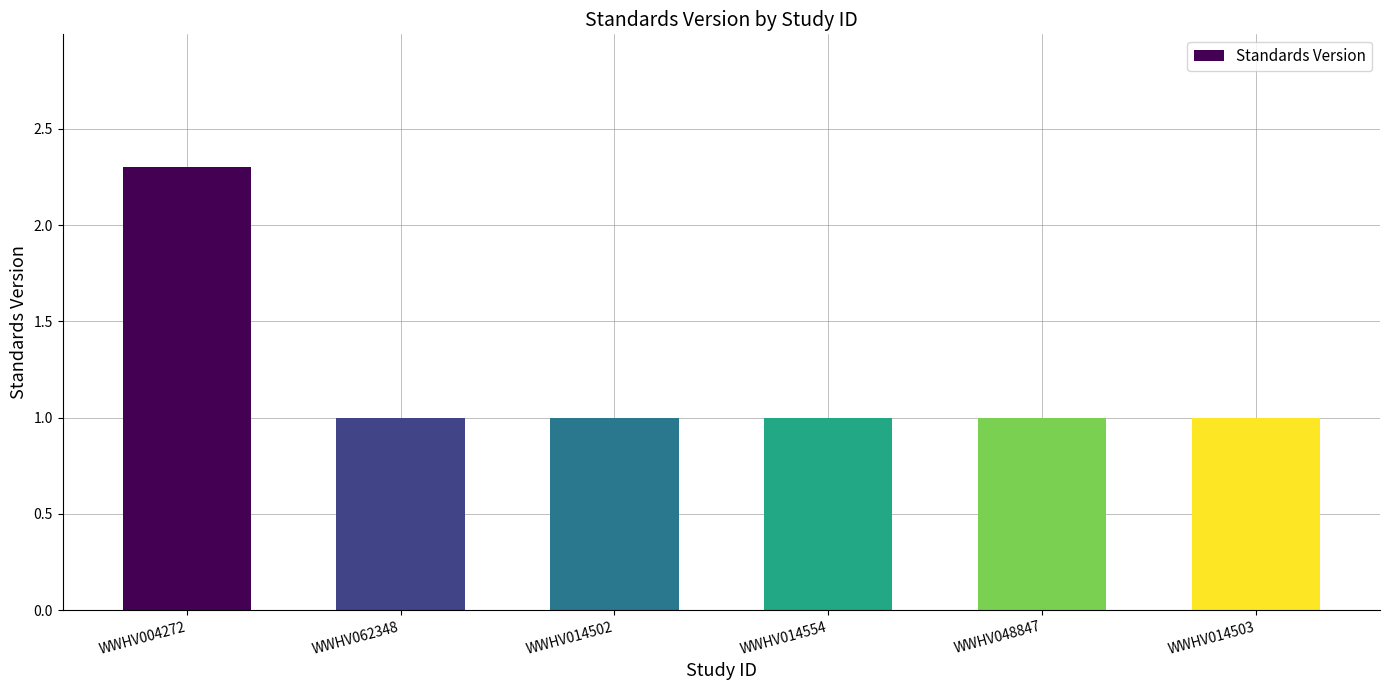

What is the greatest value displayed?

2.3